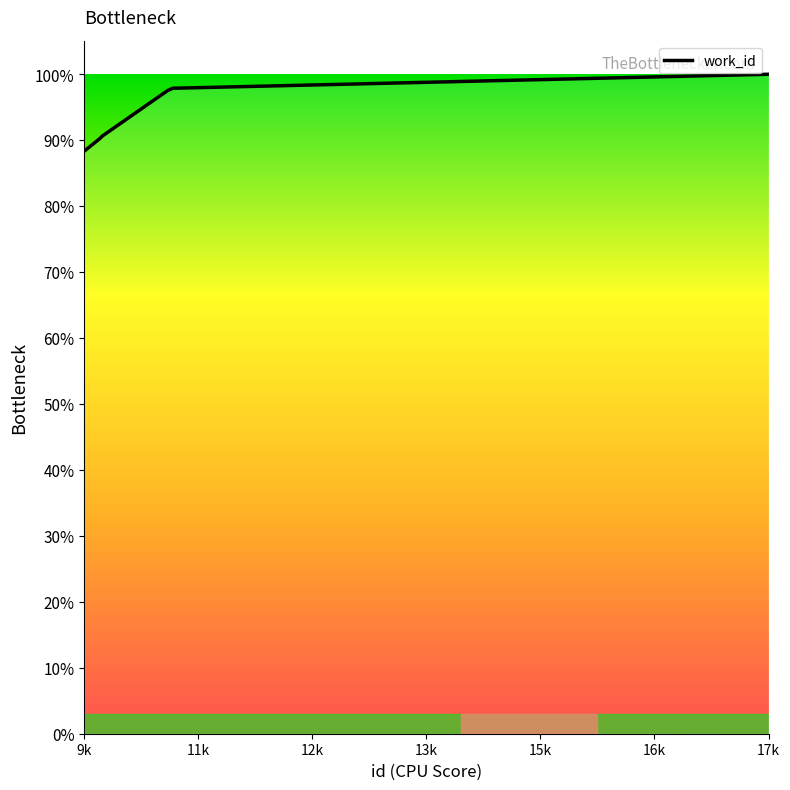

What is the smallest value displayed?

88.3